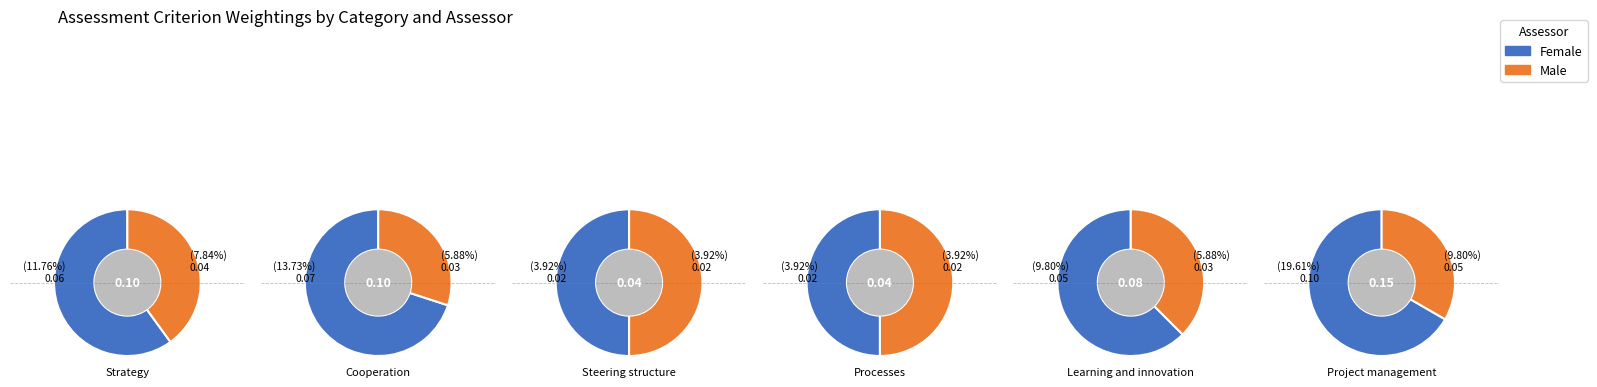

Is it true that 1 is 16% of the pie?

True